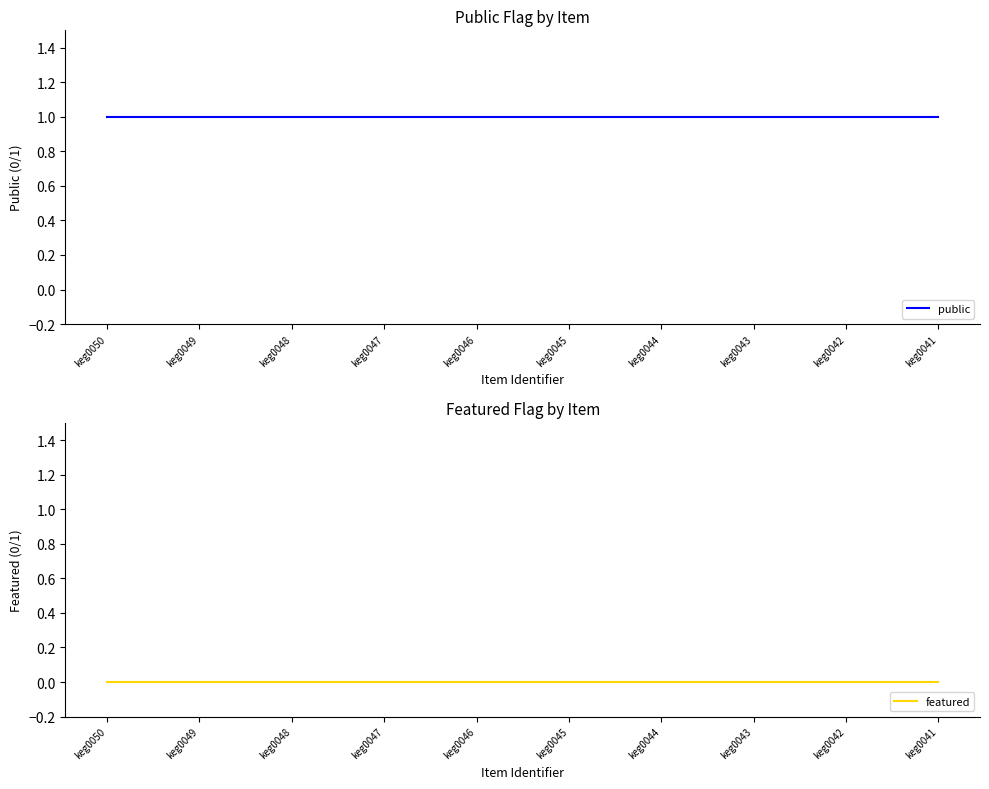

At how many categories does at least one series exceed 0?

10